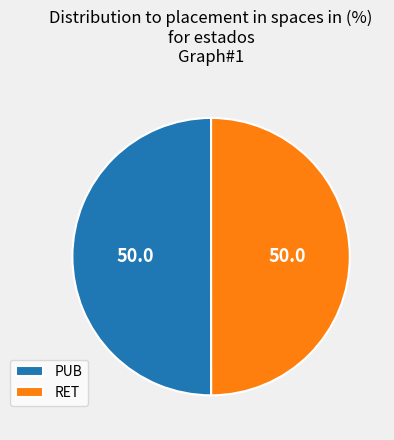

Is it true that PUB is 50% of the pie?

True